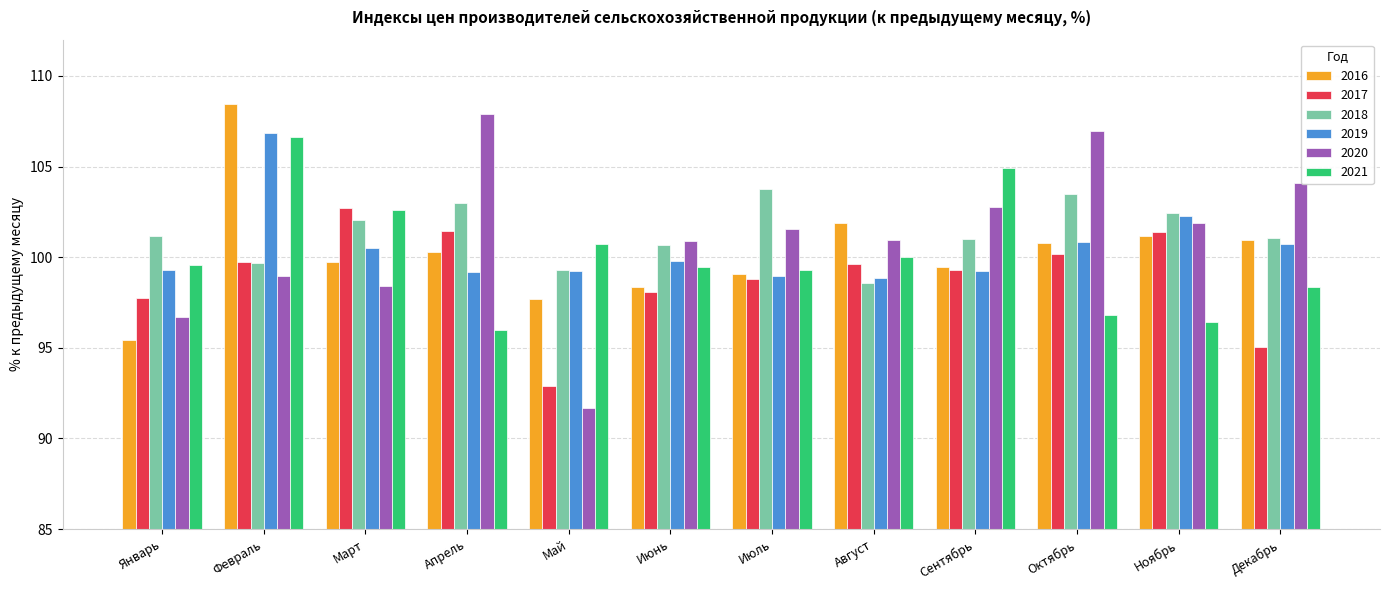

At which label does 2020 first exceed 101?

Апрель